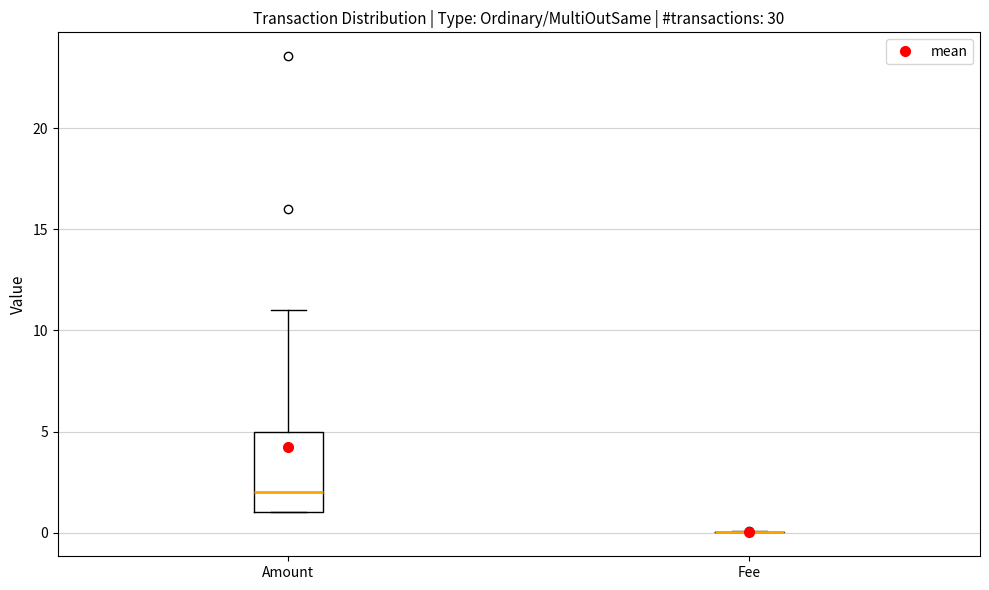

Reading left to right, transcribe this box plot: for each box, give where its median line is, the range the box spans, and where its two whiskers end, as read against the y-axis. The values are not printed on the chart, so give them approximately, as read against the axis.

Amount: median 2, box 1 to 5, whiskers 1 to 11
Fee: box collapsed to a line at 0, whiskers 0 to 0